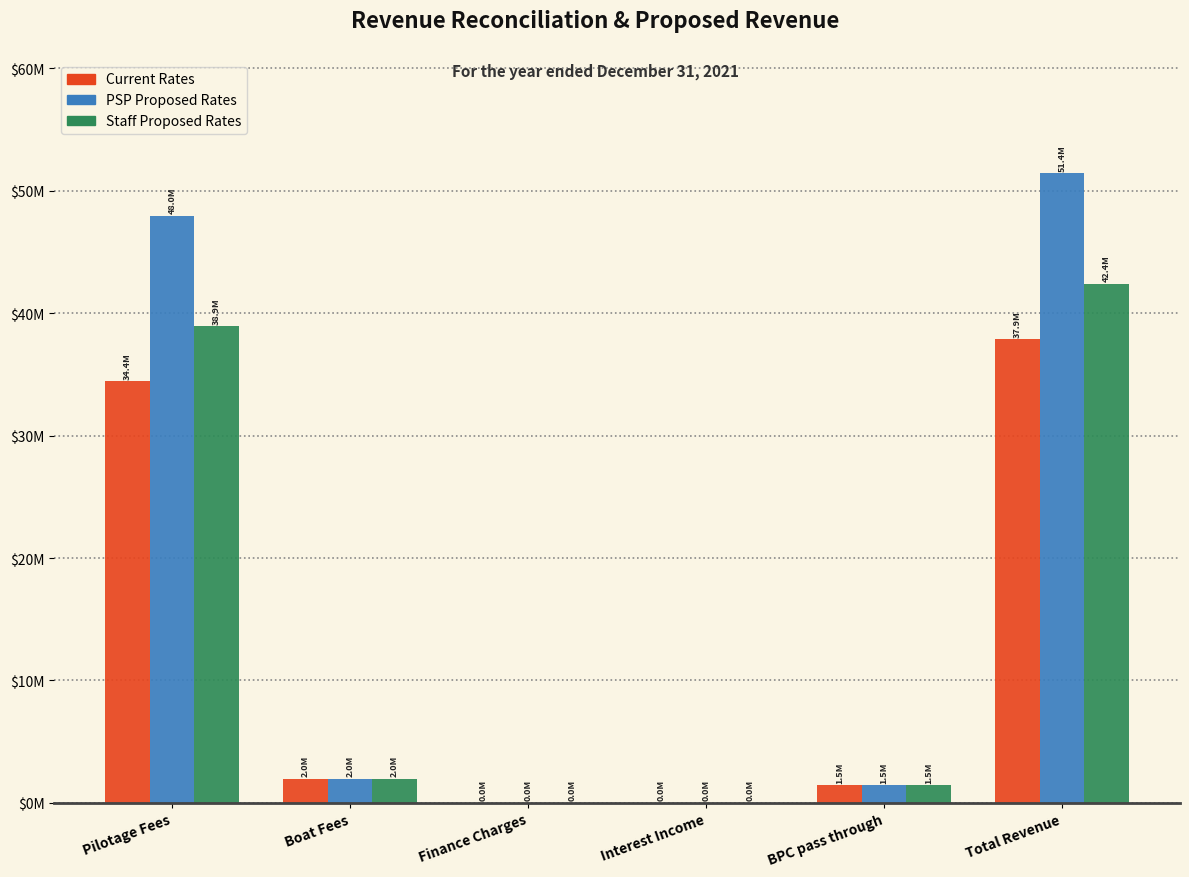

What are all the series names shown in the legend?

Current Rates, PSP Proposed Rates, Staff Proposed Rates